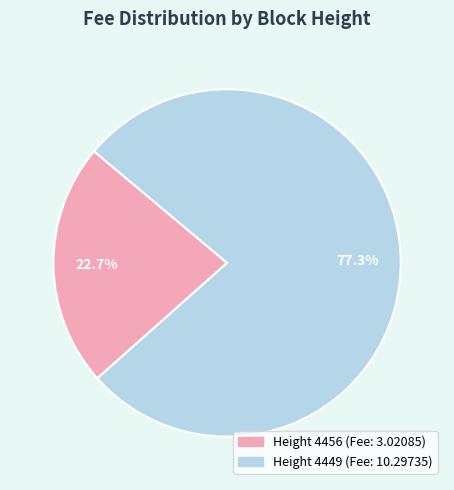

How many slices are in this pie chart?

2